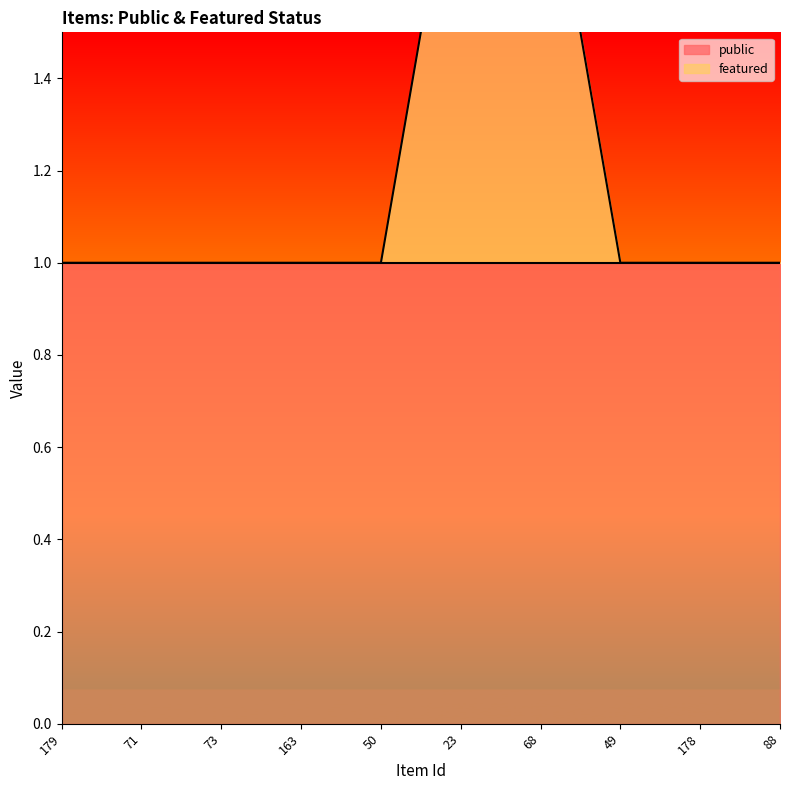

Between 71 and 163, which is larger?

71